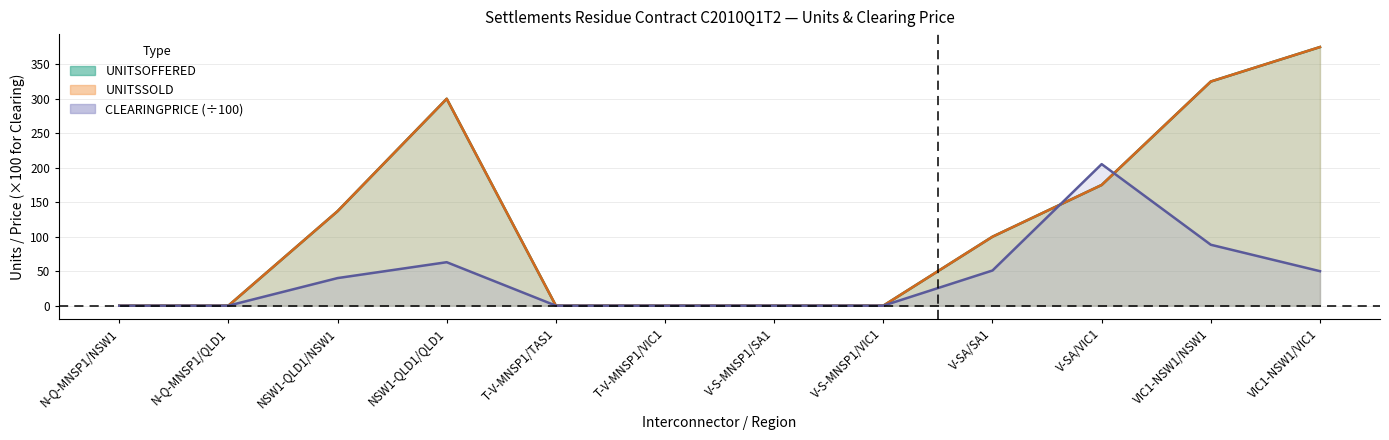

Is it true that UNITSSOLD equals 0.0 at N-Q-MNSP1/NSW1?

True